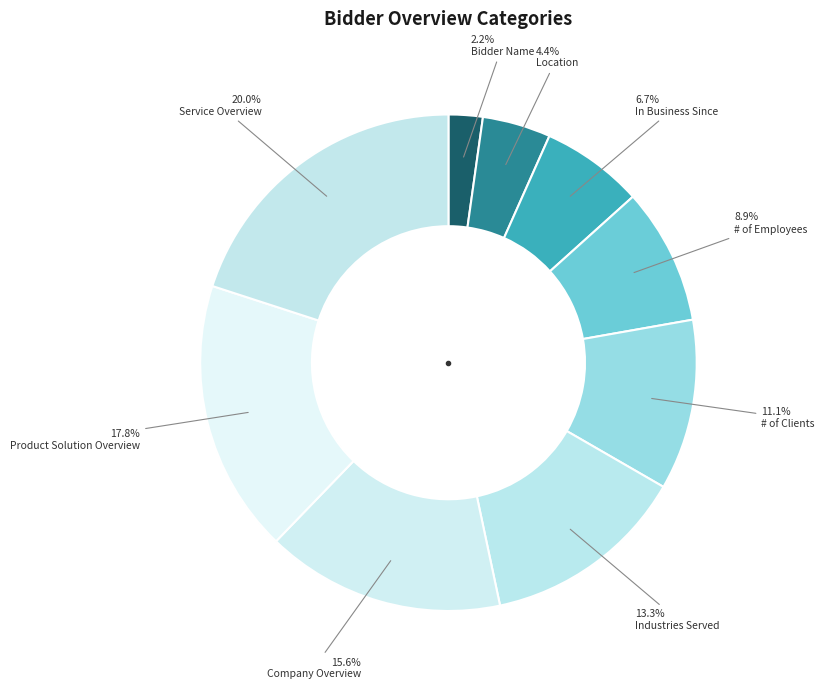

To the nearest percent, what is the difference between the largest and smallest slice percentages?

18%